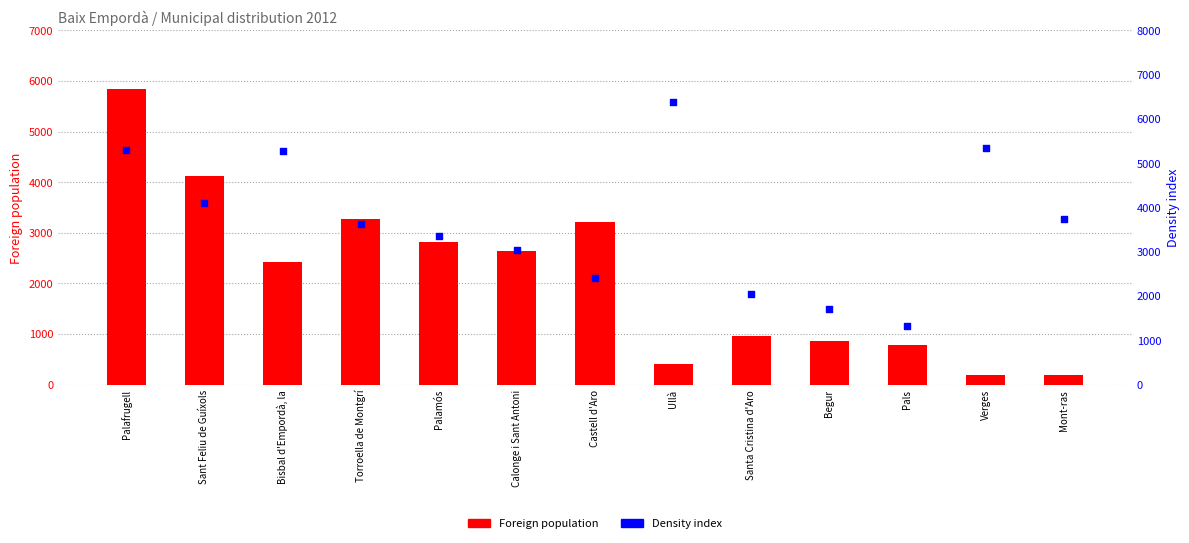

Which series reaches the maximum Y coordinate?

Density index